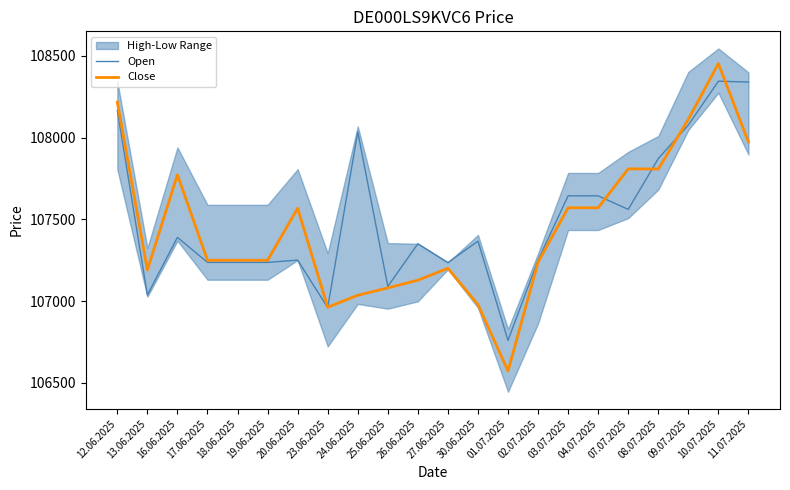

Does the chart display data point markers on the line(s)?

No